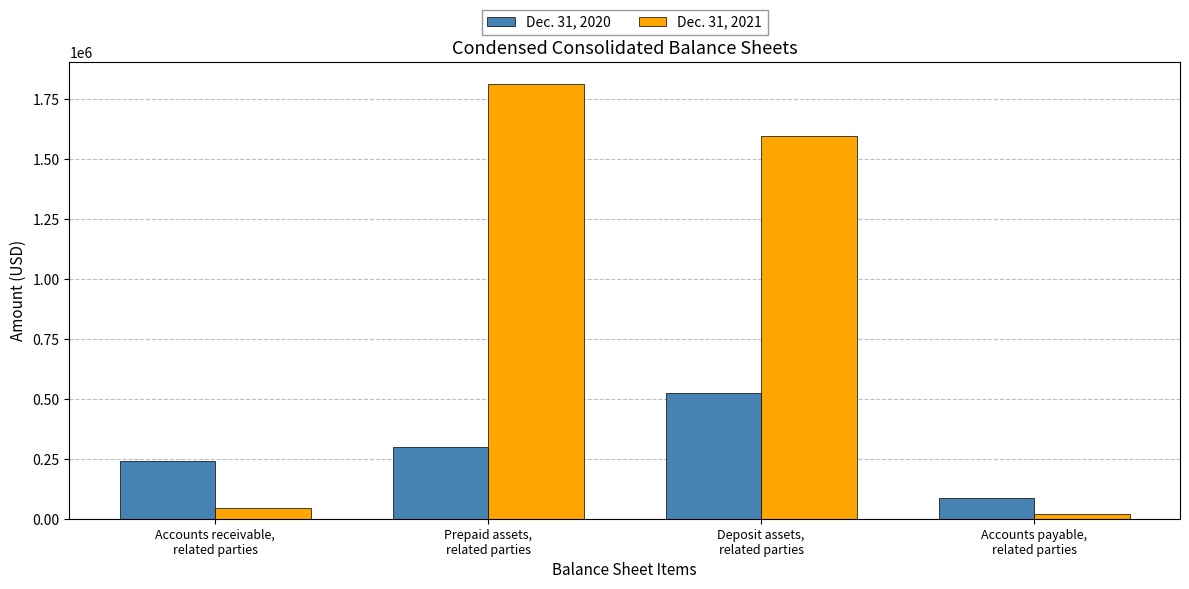

At which category does the chart reach its minimum across all series?

Accounts payable,
related parties